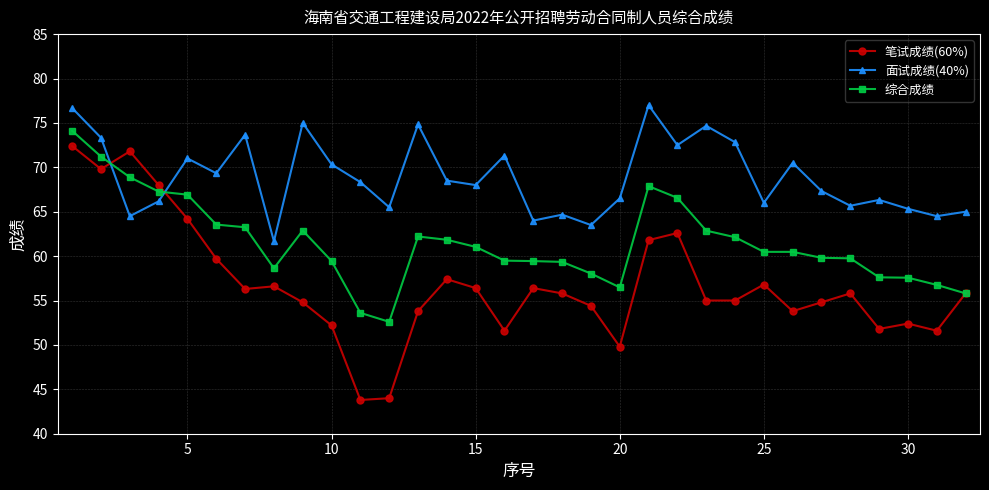

True or false: 笔试成绩(60%) and 面试成绩(40%) cross at least once.

True